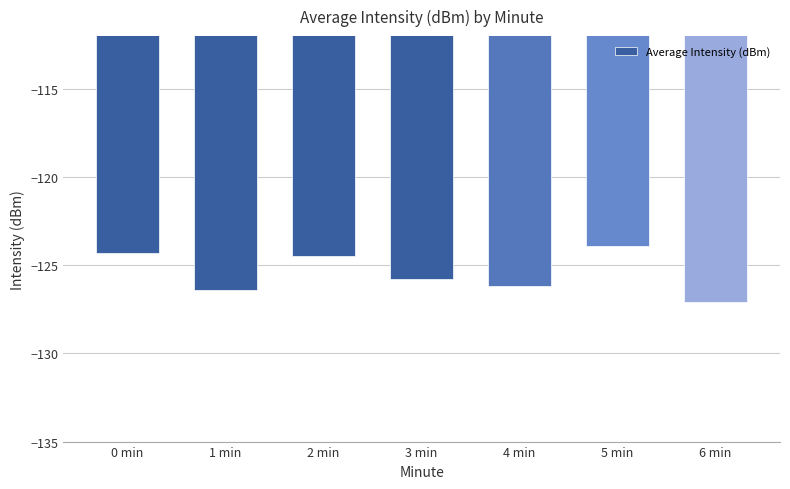

Reading right to left, list all the values displayed in this chart.

-127.1	-123.9	-126.2	-125.8	-124.5	-126.4	-124.3